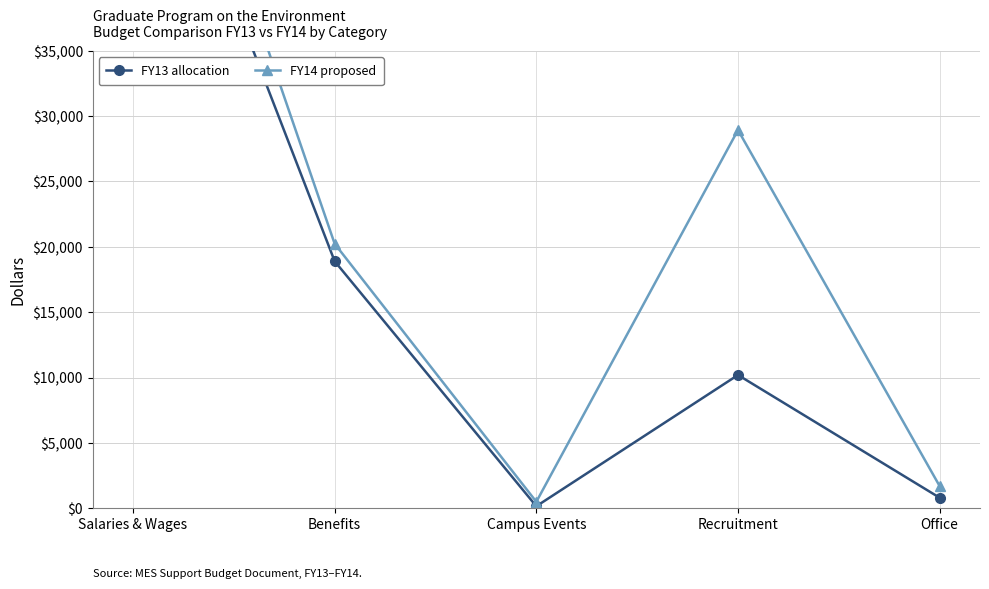

True or false: FY13 allocation and FY14 proposed cross at least once.

False